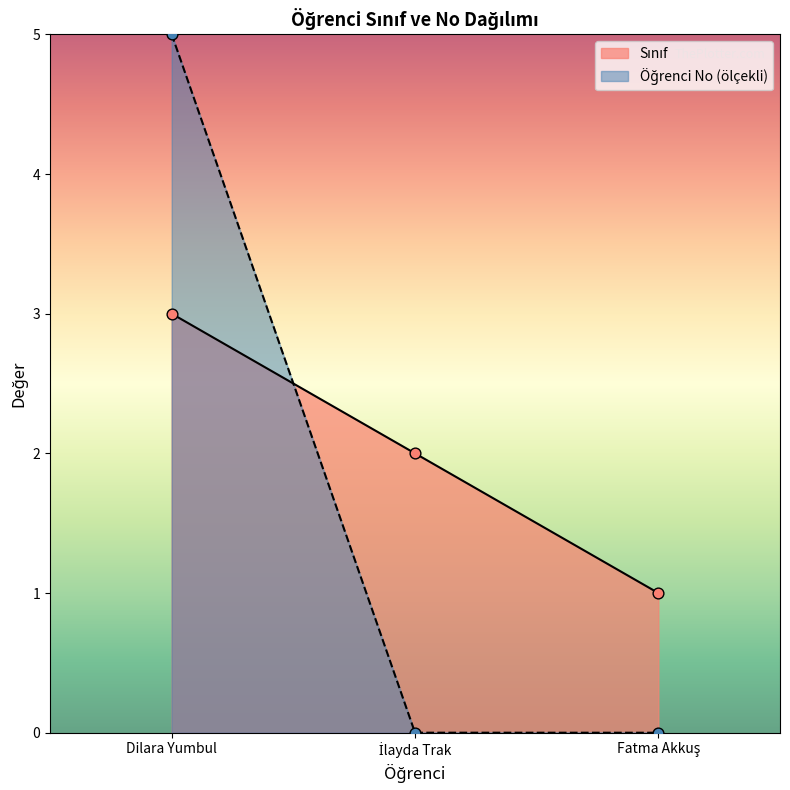

Which series has the largest total across all categories?

Sınıf